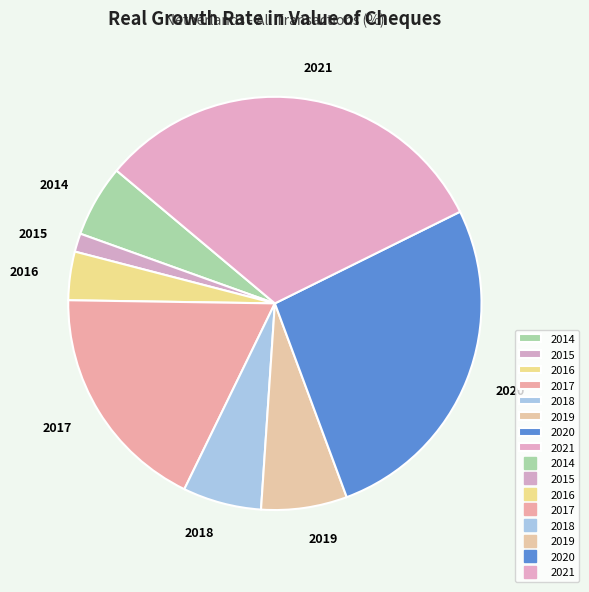

Is the sum of 2015 and 2017 greater than half?

No